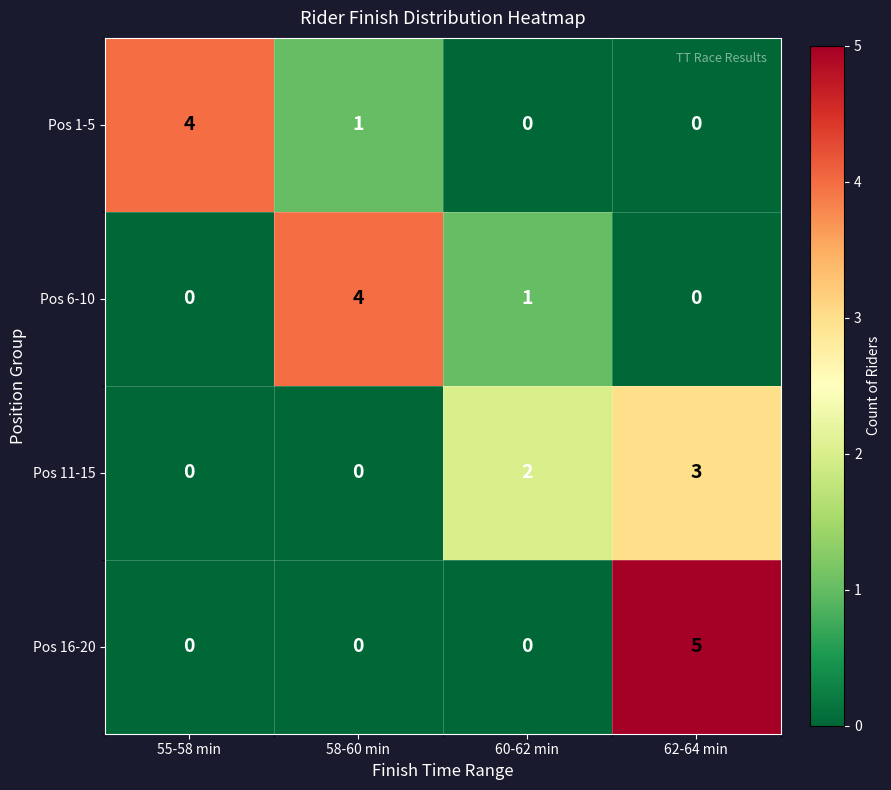

How many data points does each series have?

4